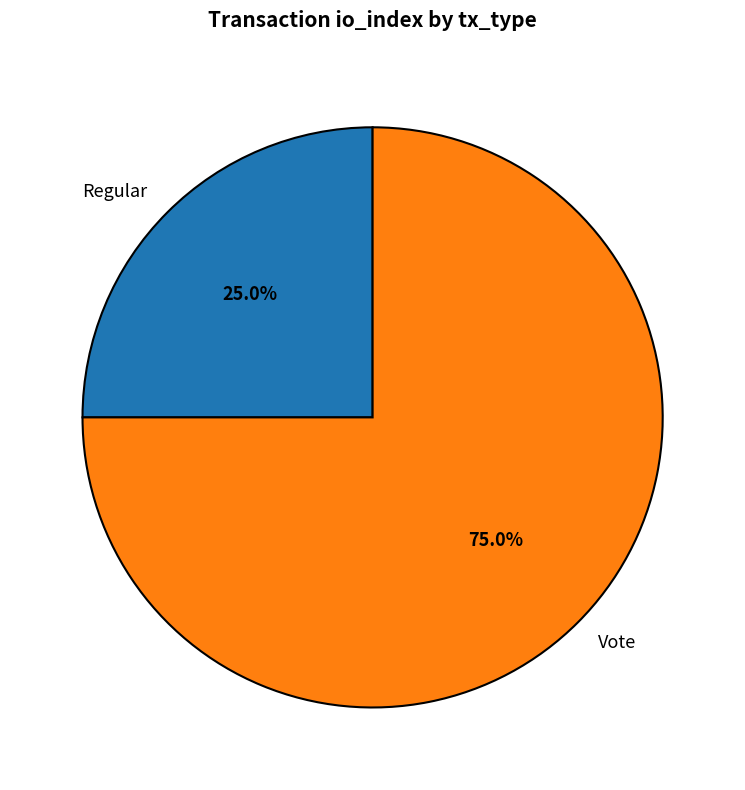

Count the number of slices in the pie.

2